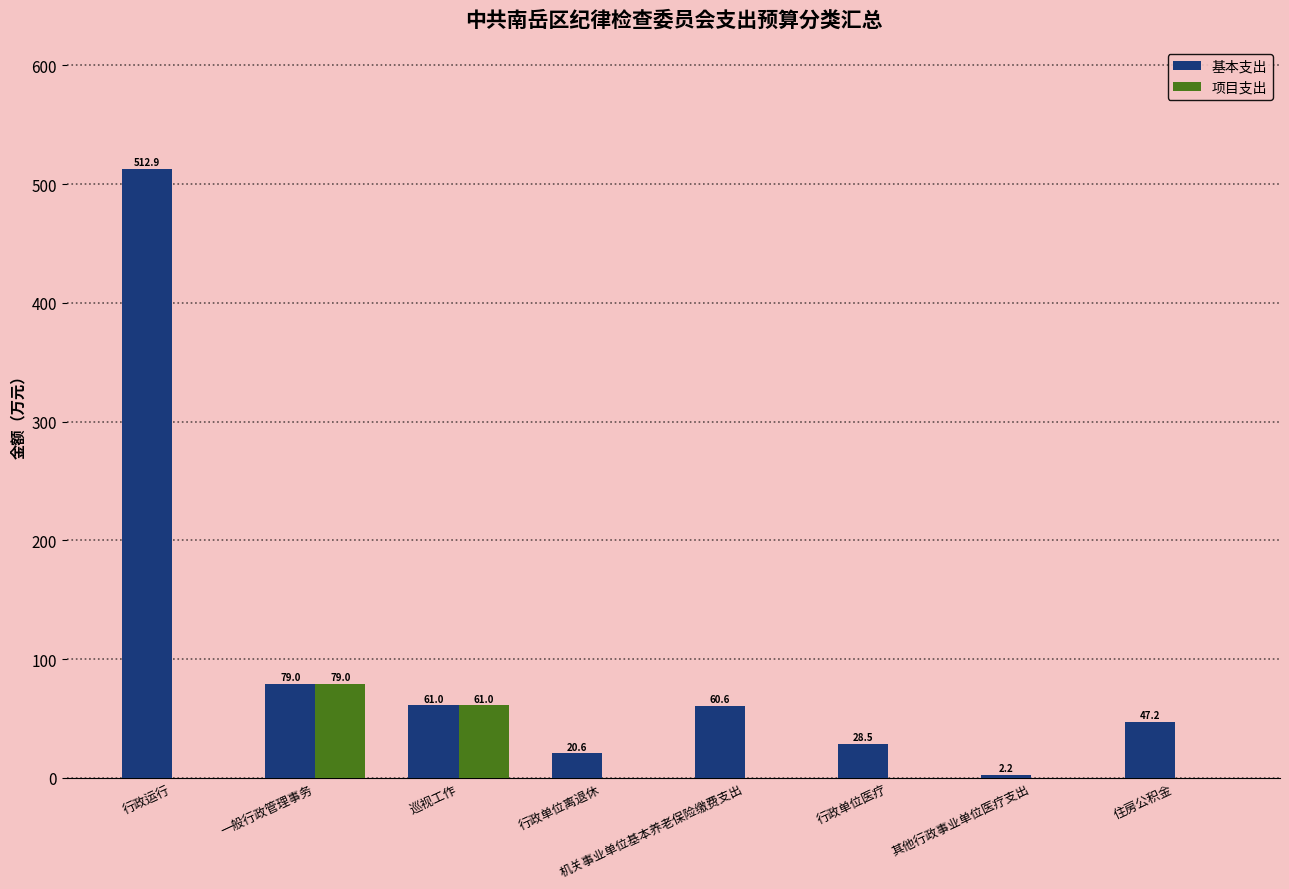

What are all the series names shown in the legend?

基本支出, 项目支出